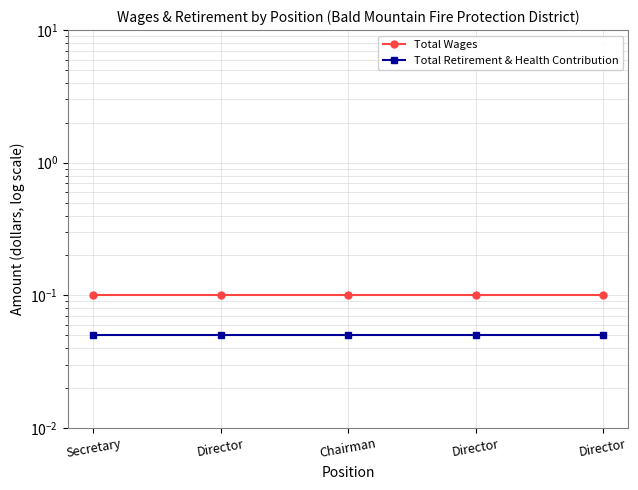

What is the total value across all series at Director?

0.2